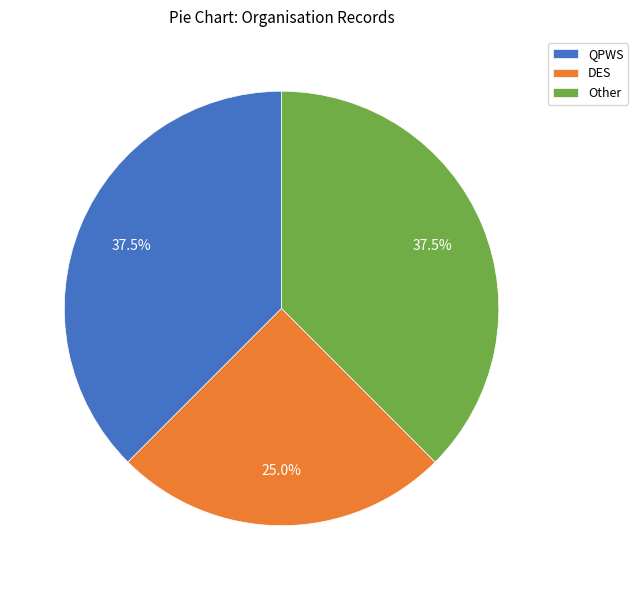

Do DES and Other together represent more than half of the pie?

Yes